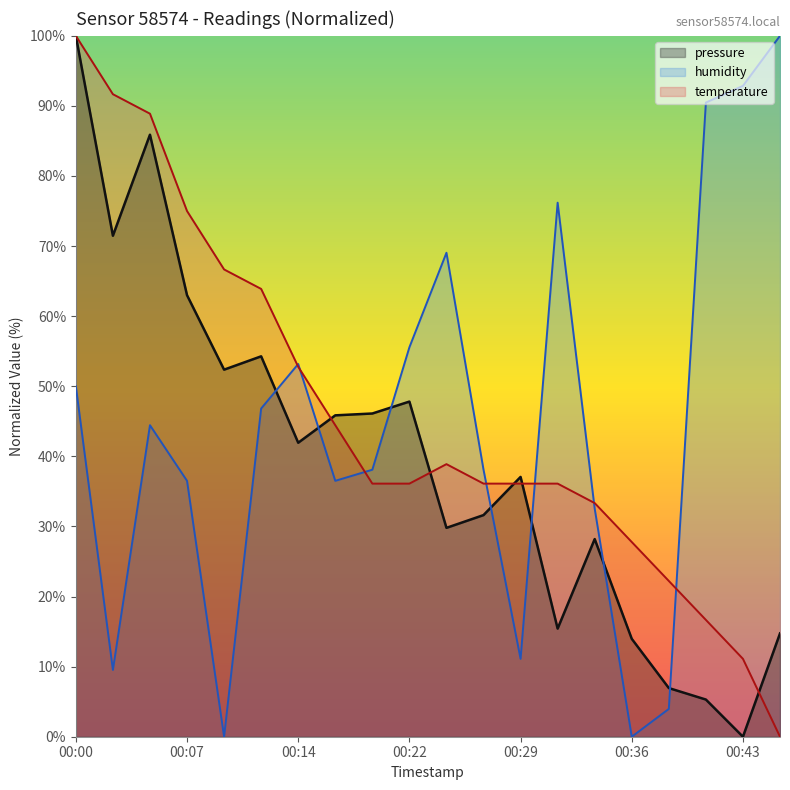

What is the total value across all series at 00:41?

112.4